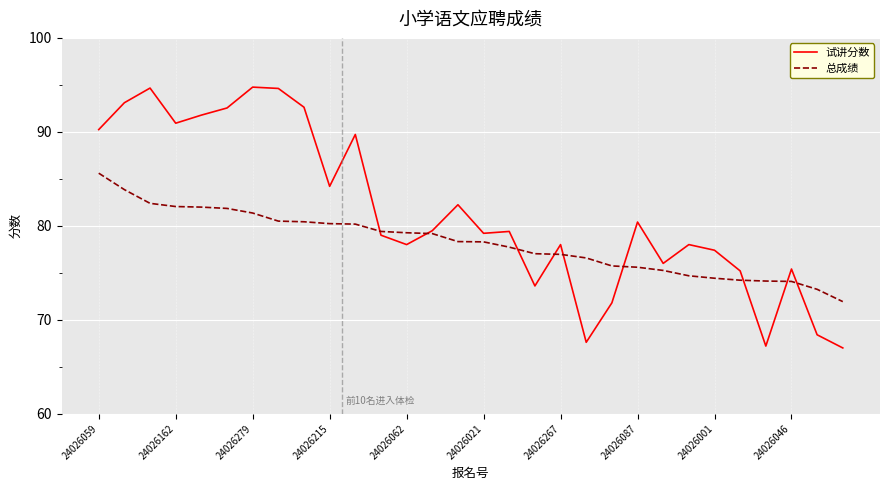

What is the difference between the second highest and second lowest values in the 试讲分数 series?

27.5